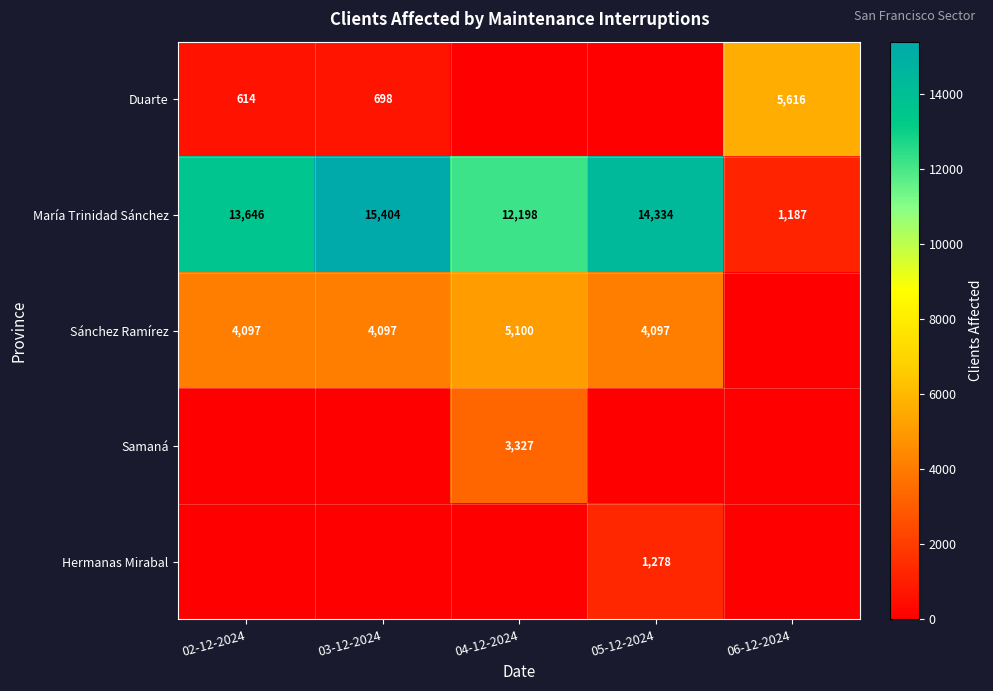

True or false: Hermanas Mirabal has a value of 1278 at 05-12-2024.

True